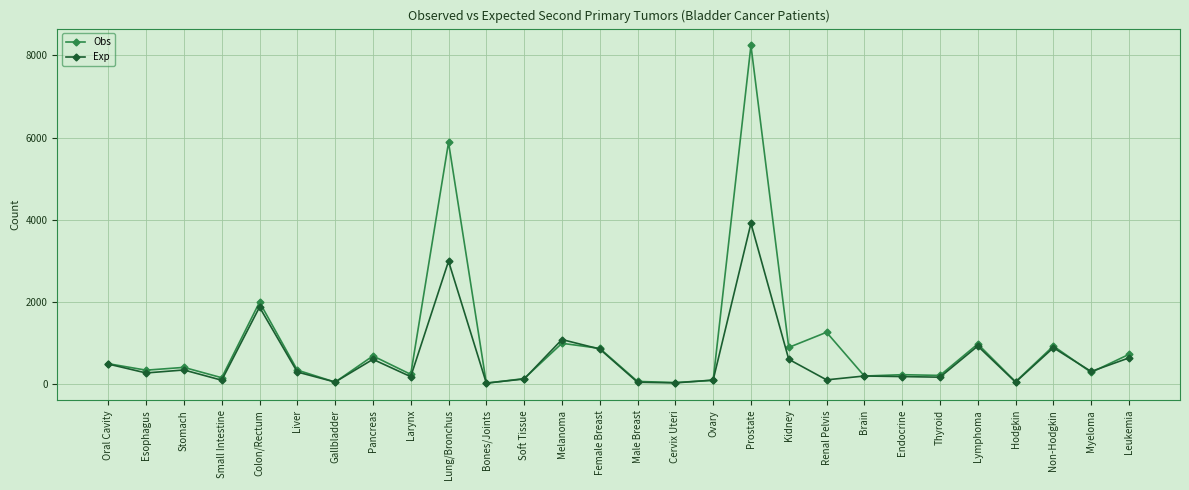

True or false: Exp has a value of 920 at Lymphoma.

True